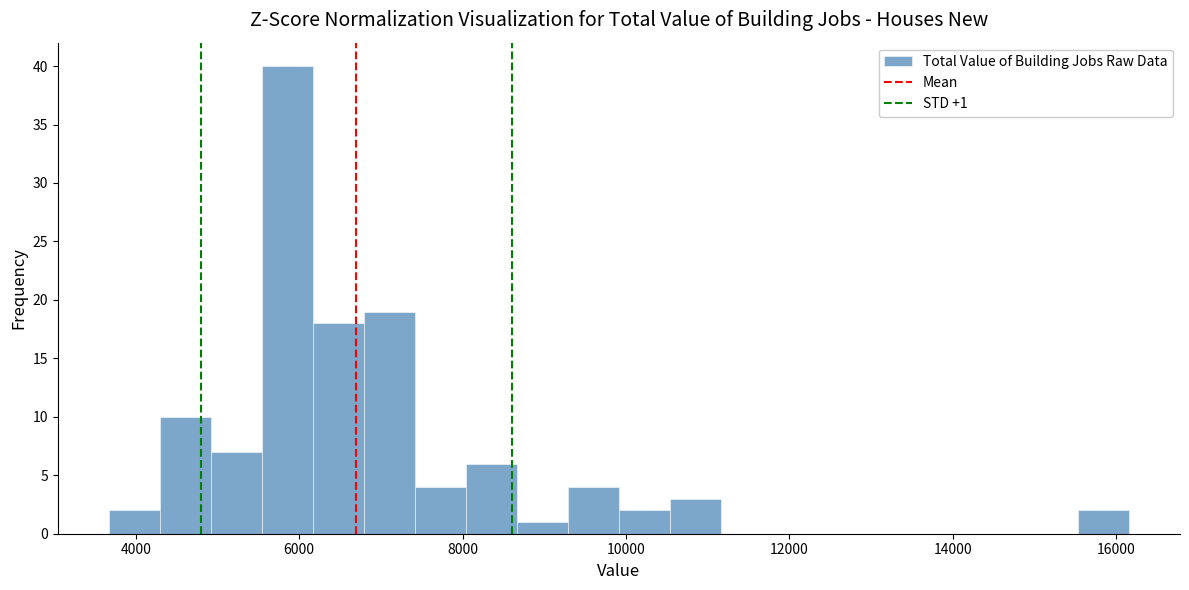

Read against the x-axis, roughly where is the centre of the tallest bar?

5800